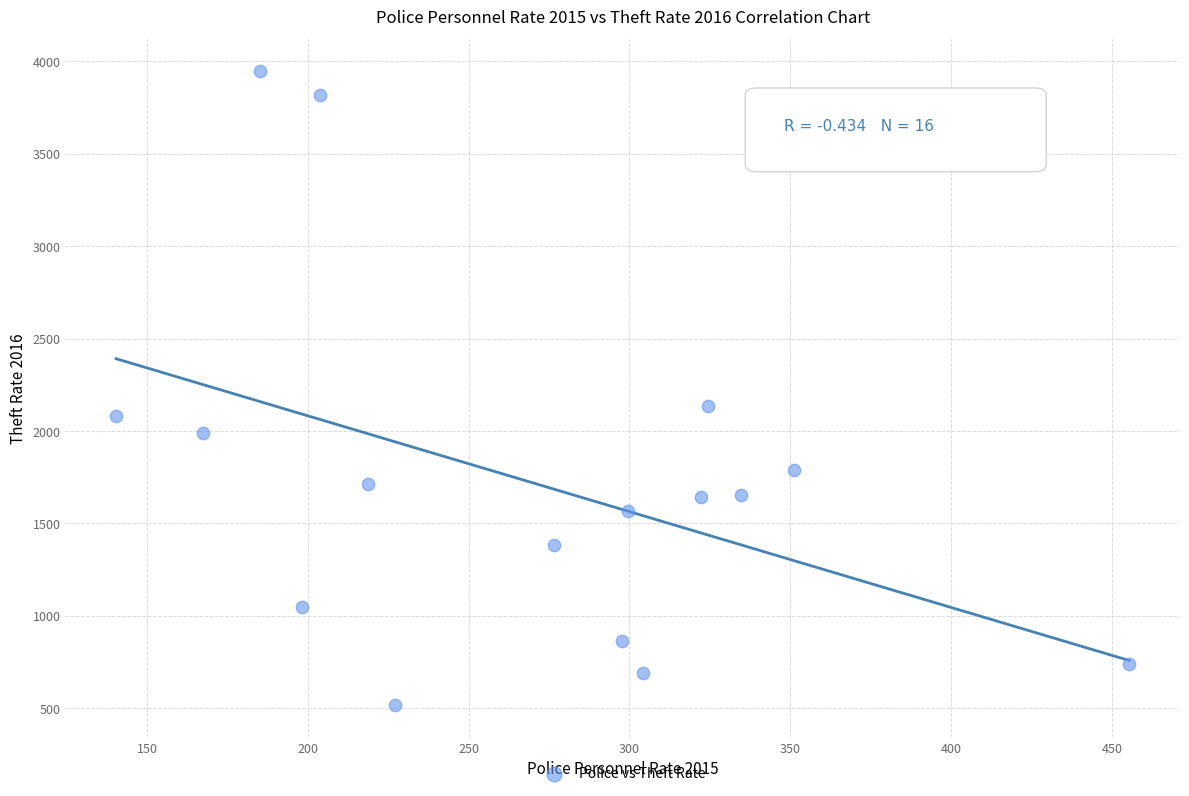

What is the range of Y values (max minus min)?

3432.9